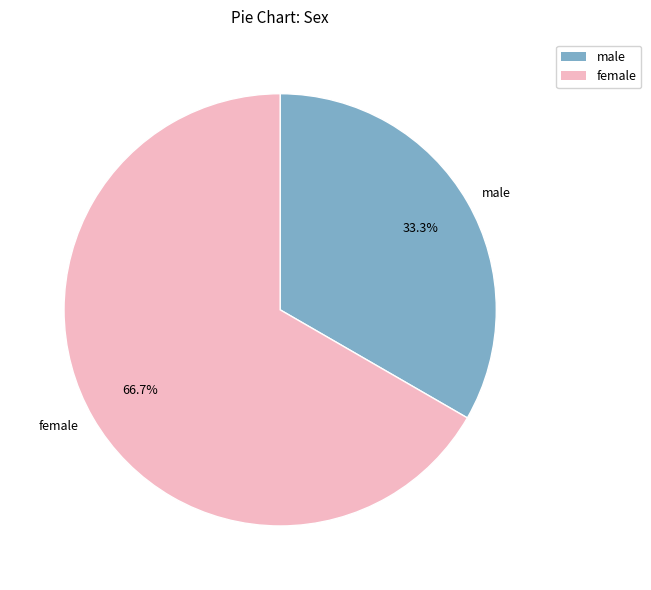

How many segments does this pie chart have?

2